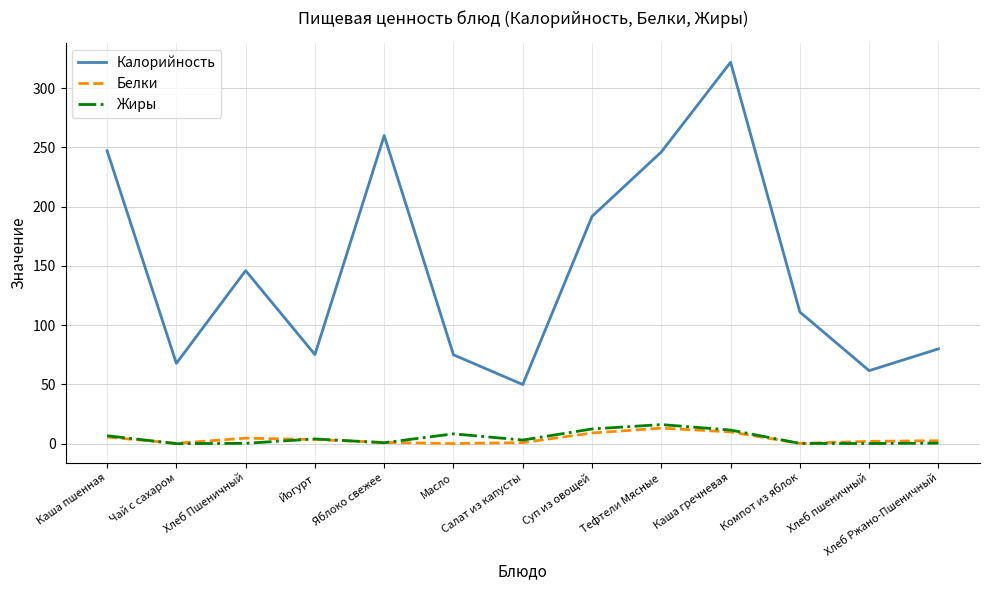

What is the approximate value of Жиры at Масло?

8.3